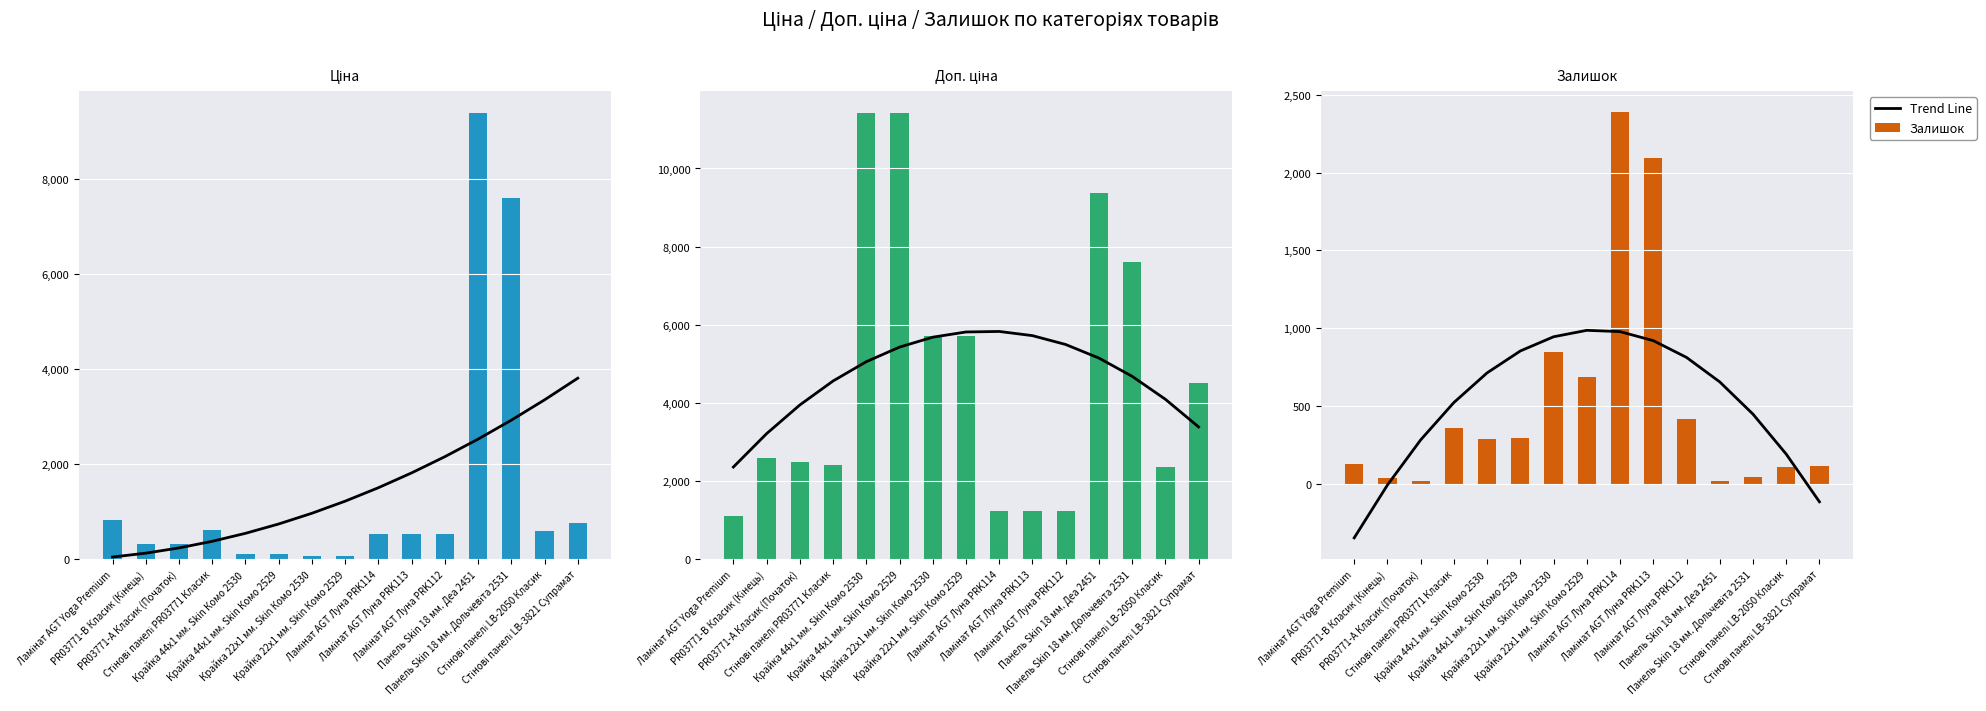

How many groups of bars are there?

15